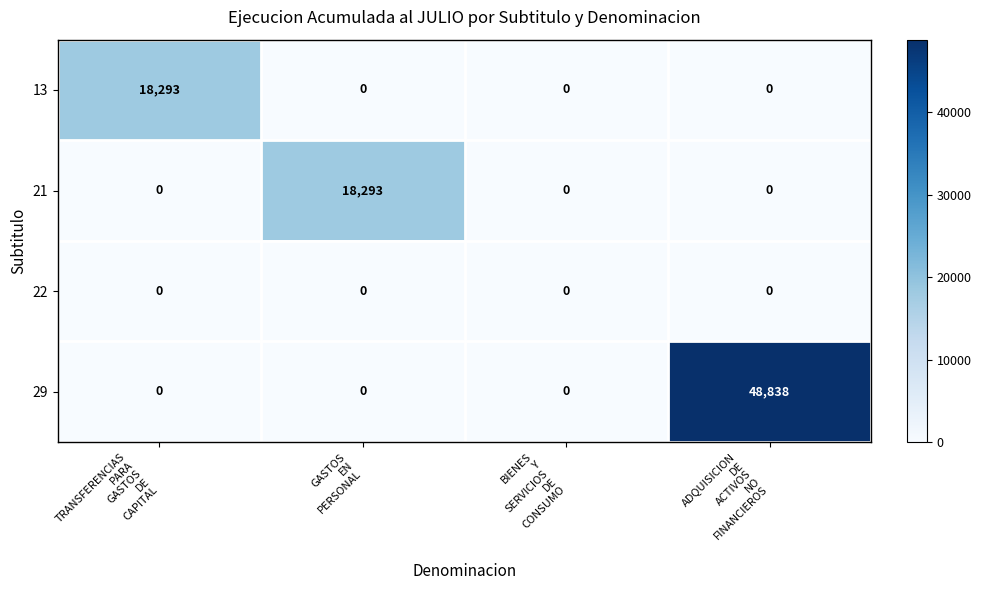

Between GASTOS
EN
PERSONAL and ADQUISICION
DE
ACTIVOS
NO
FINANCIEROS, which series saw the biggest shift?

29